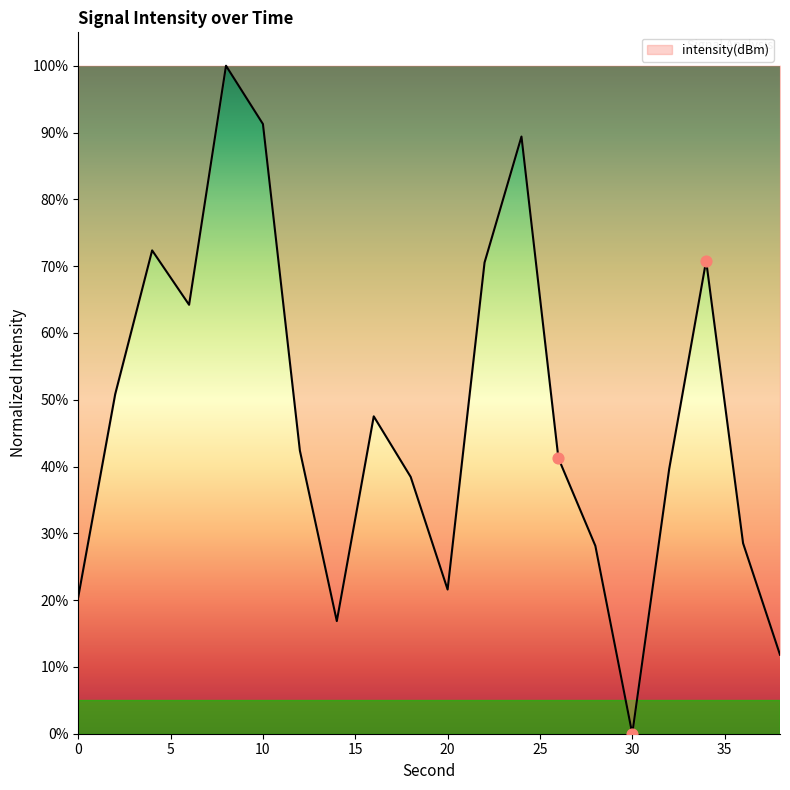

What is the maximum value shown in the chart?

100.0